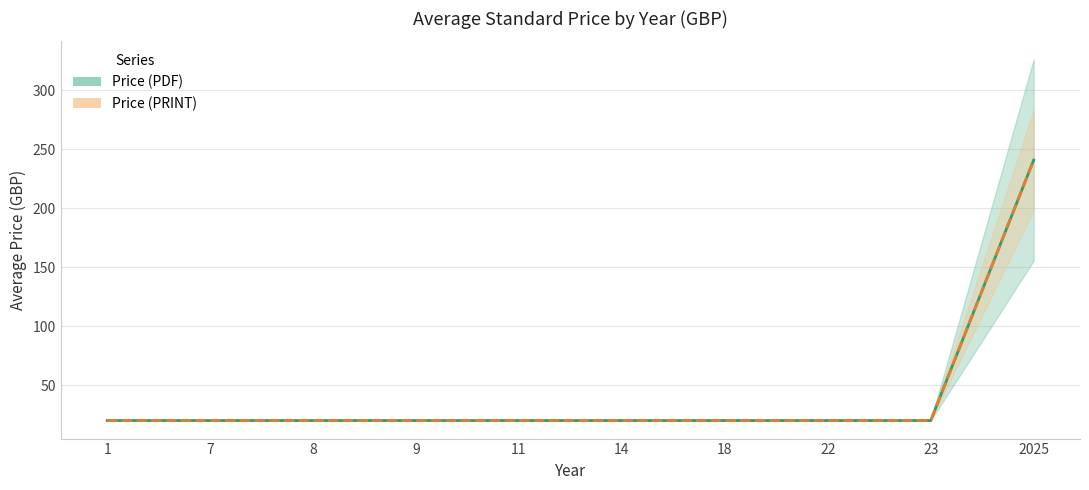

What is the difference between the maximum and minimum values in the Price (PRINT) series?

220.9